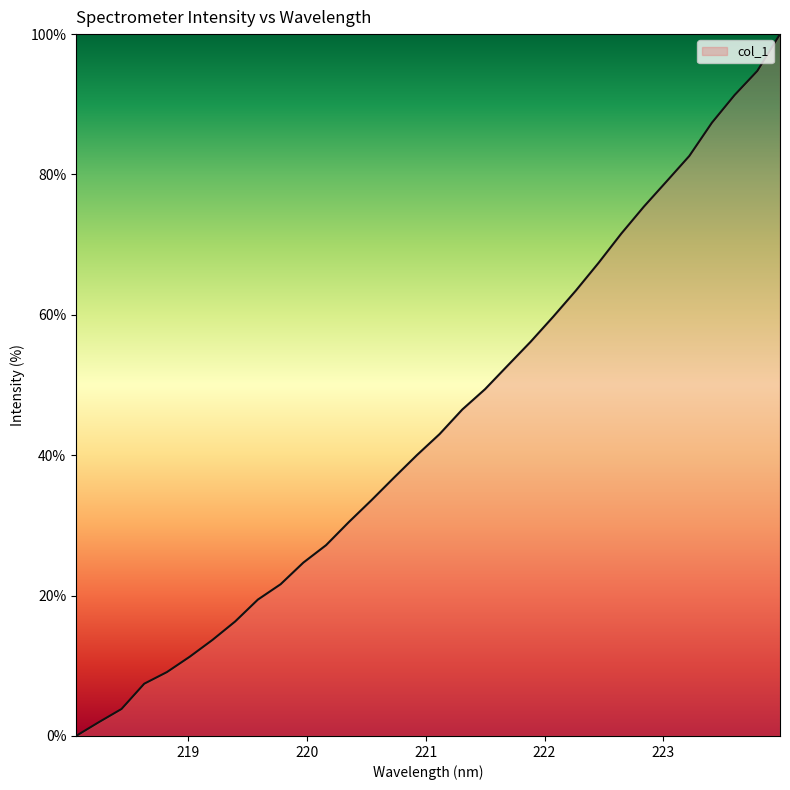

What is the maximum value shown in the chart?

100.0